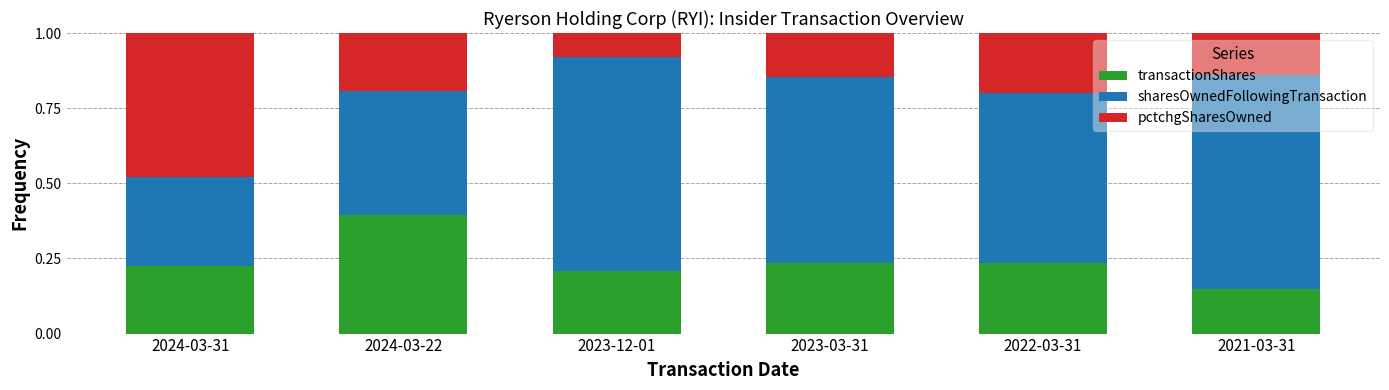

What is the sum of all transactionShares values?

1.4